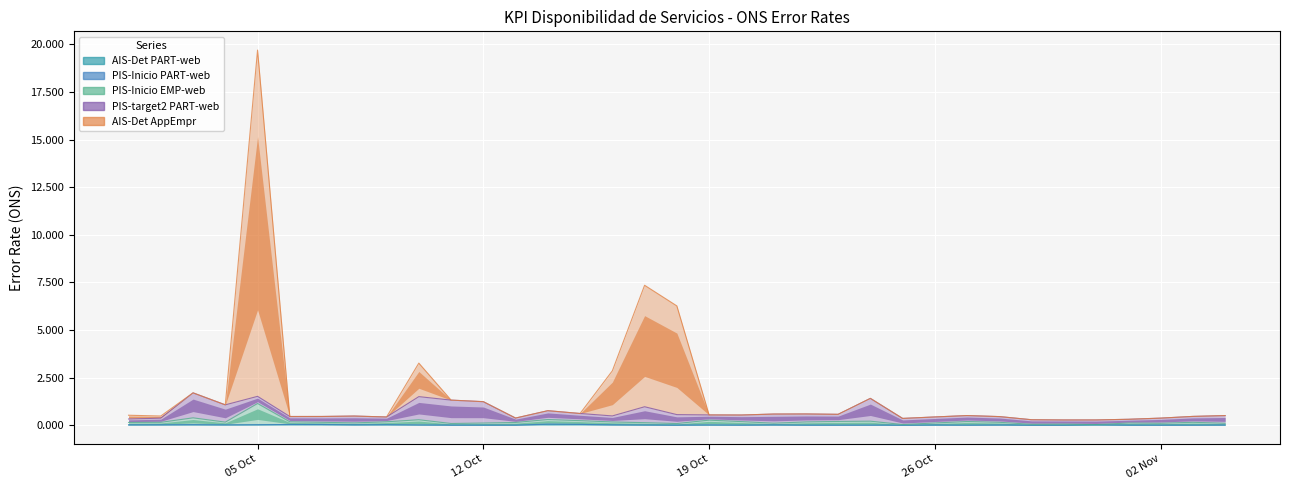

What value does the AIS-Det AppEmpr series have at 2020-10-04?

1.1